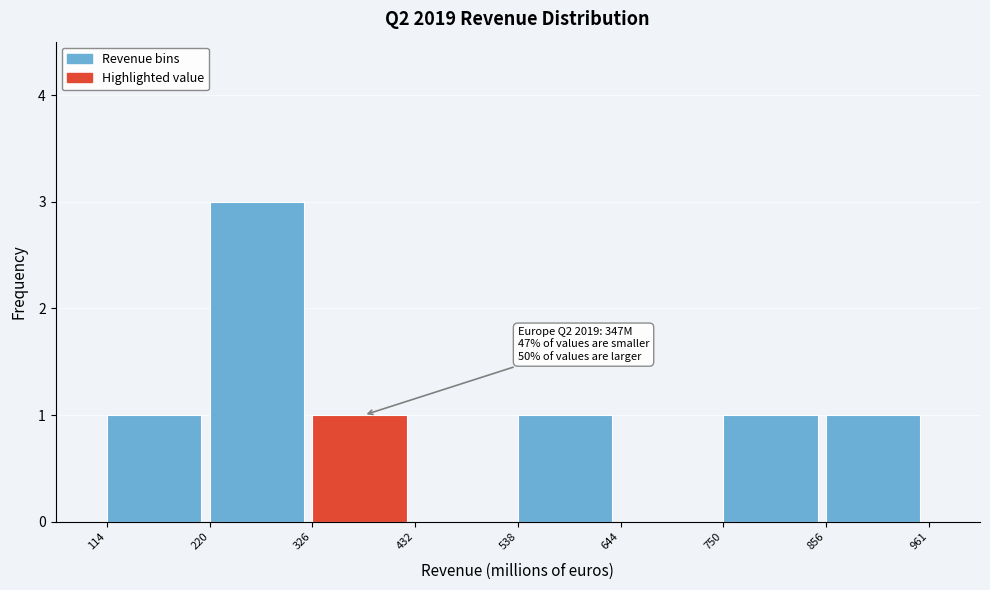

Over which range of the x-axis is the bar tallest?

220 to 326